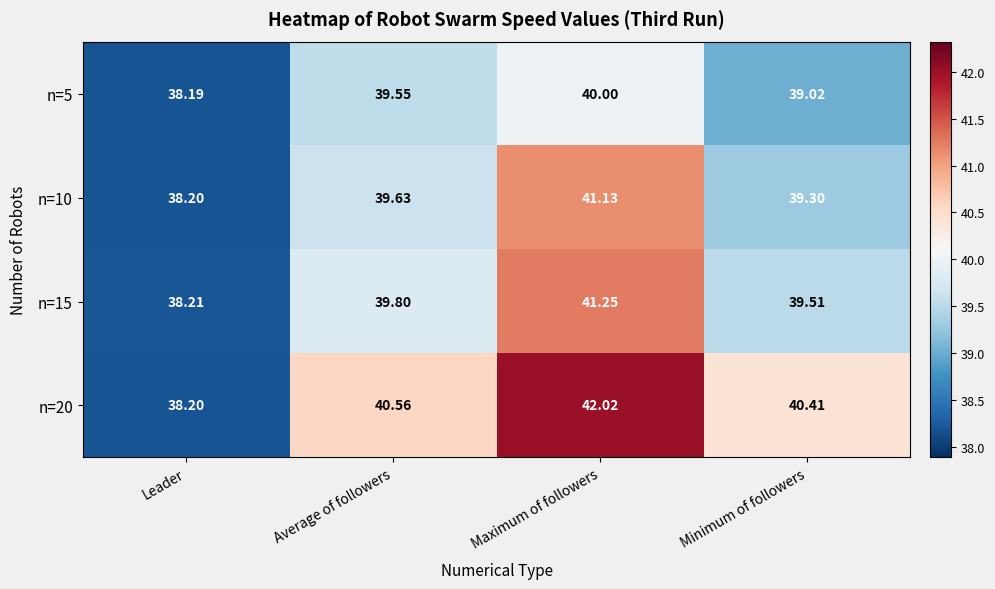

Count the number of categories in the chart.

4